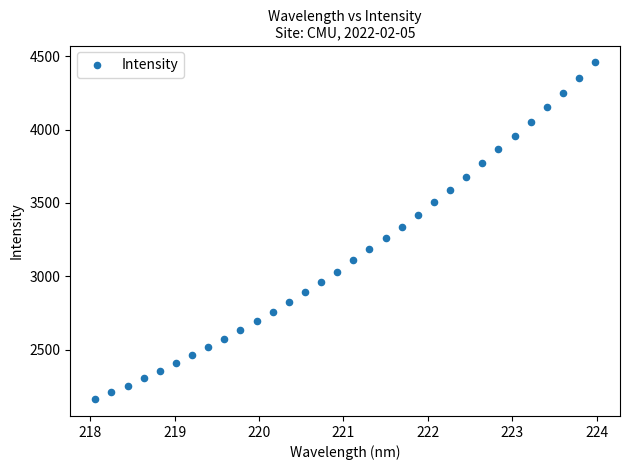

What is the range of X values (max minus min)?

5.9